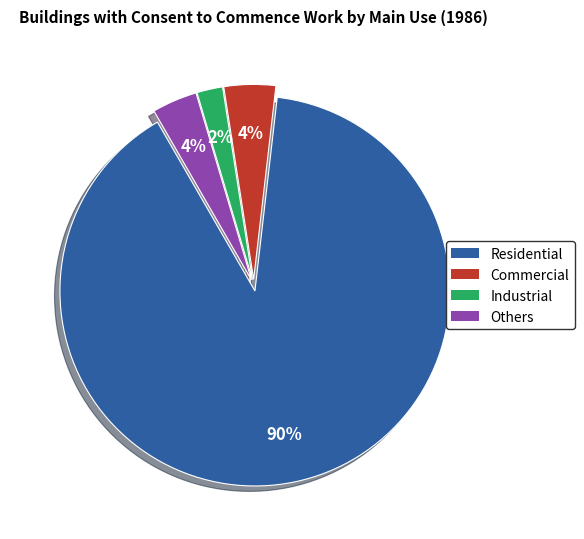

To the nearest percent, what percentage of the pie is Others?

4%